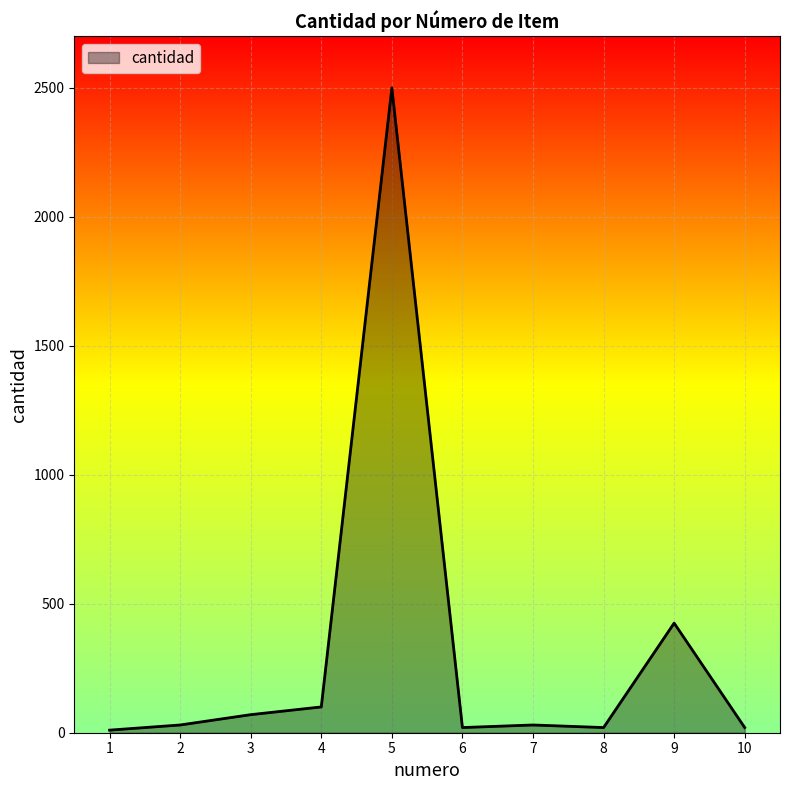

What is the difference between the second highest and second lowest values?

405